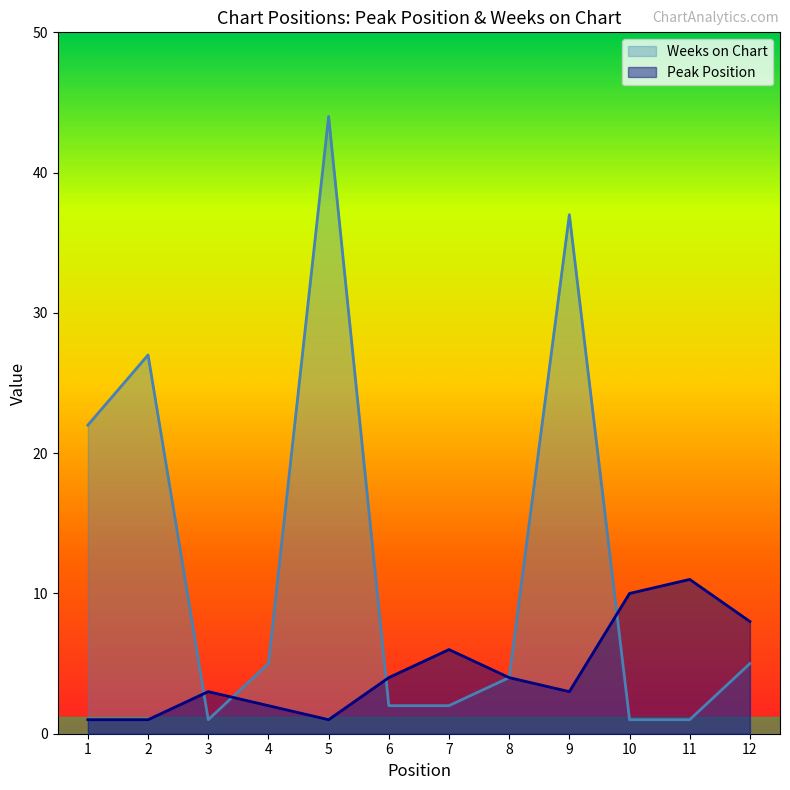

What is the highest value of the Weeks on Chart series?

44